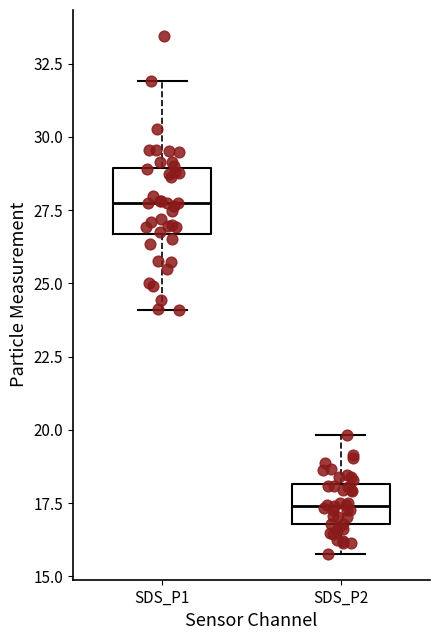

Which box has the highest median line?

SDS_P1